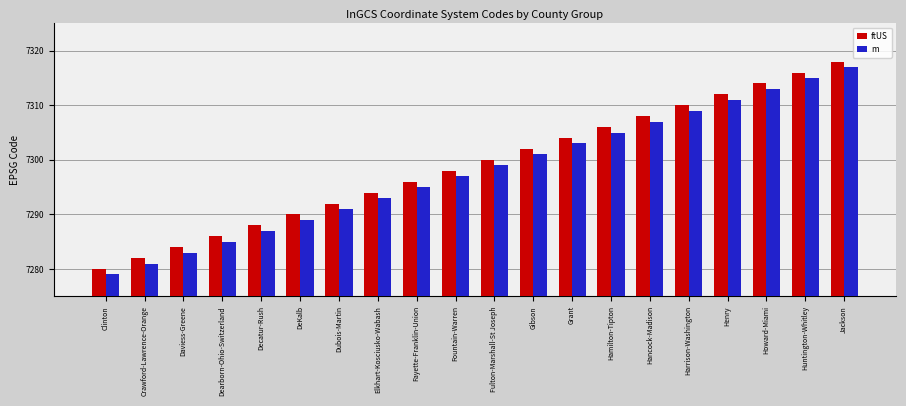

What is the approximate value of m at Howard-Miami?

7313